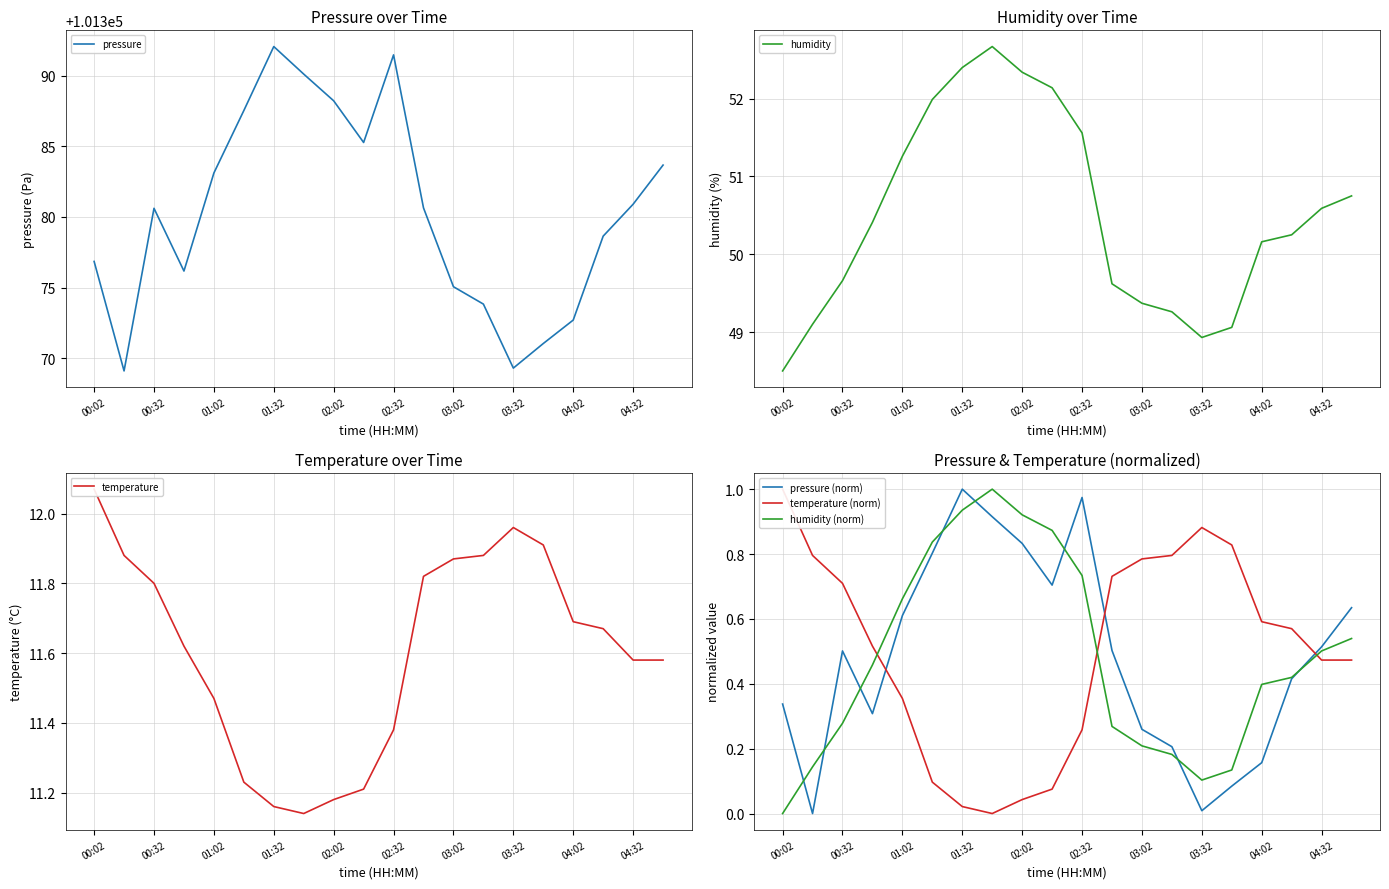

The value of pressure (norm) at 01:32 is 0.5. True or false?

False